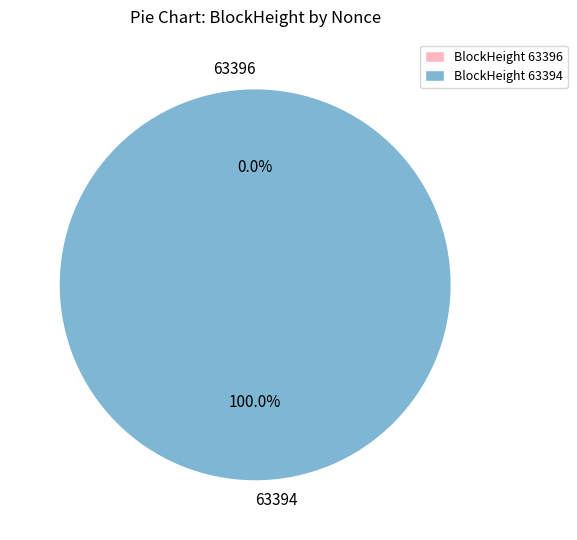

Rank the categories by value from highest to lowest.

63394, 63396